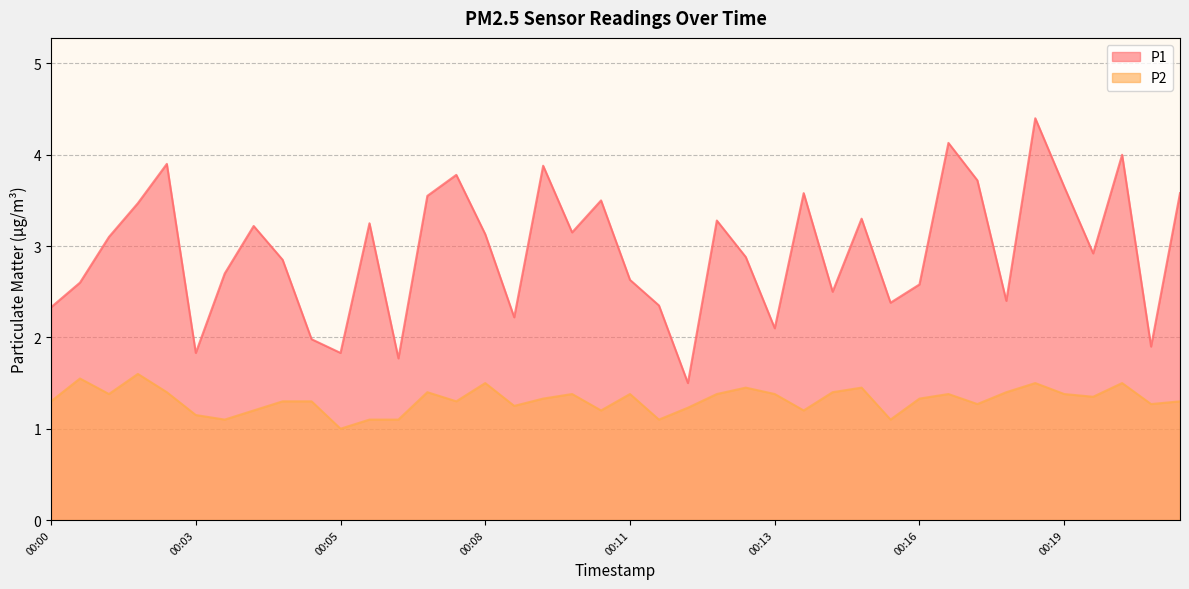

List the series in order of their overall mean, lowest first.

P2, P1